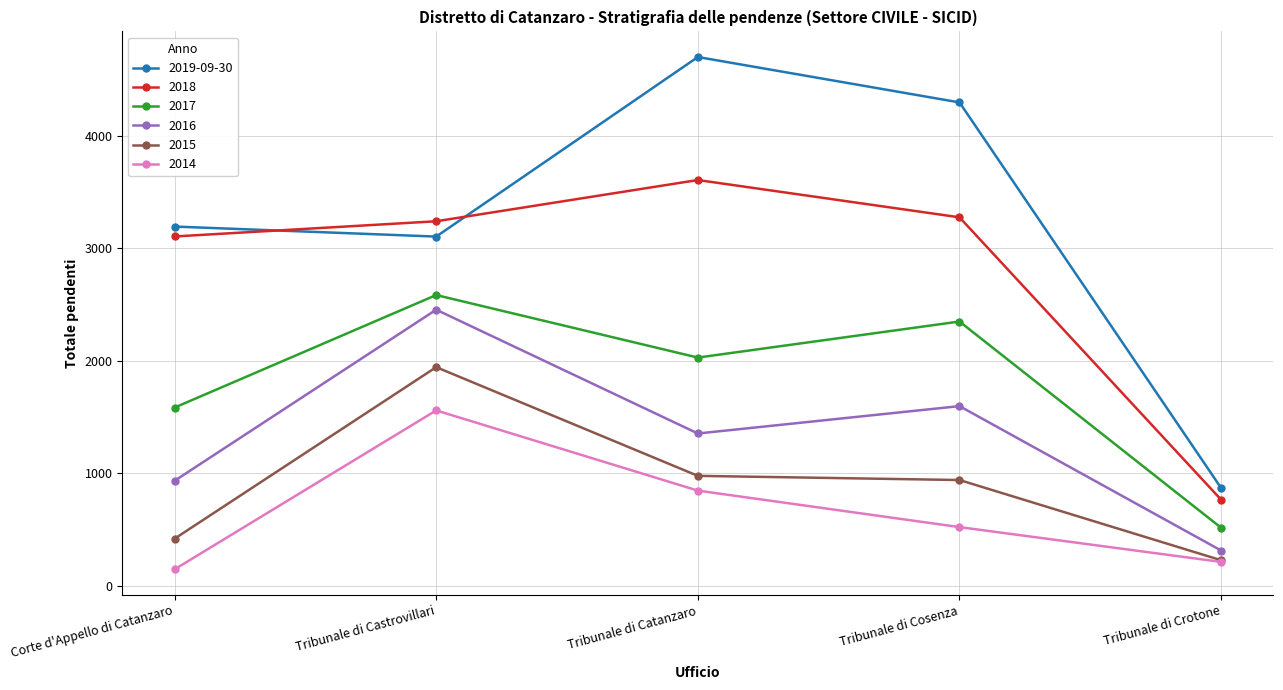

Which series has the largest total across all categories?

2019-09-30